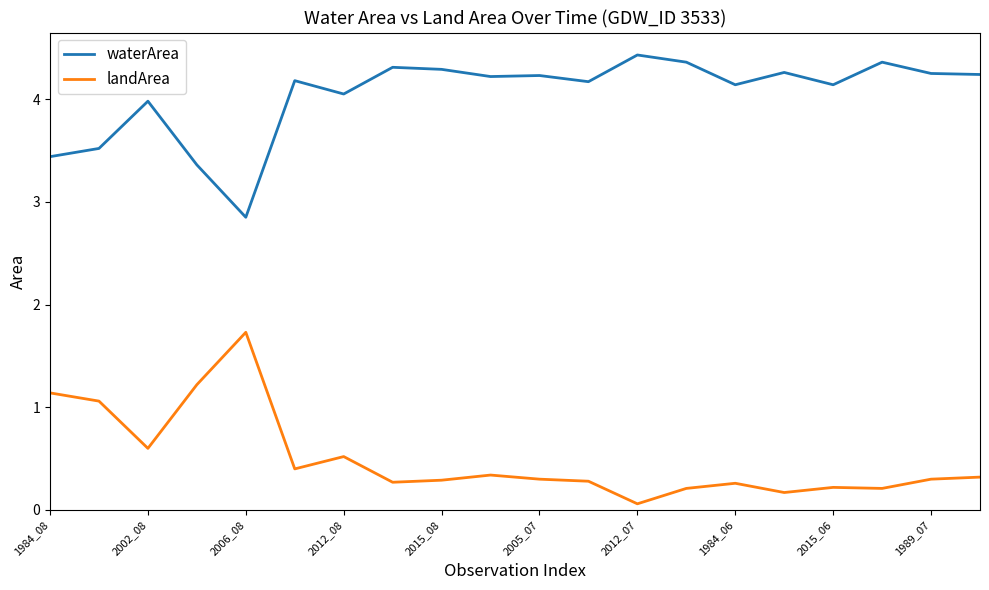

What is the greatest value displayed?

4.4